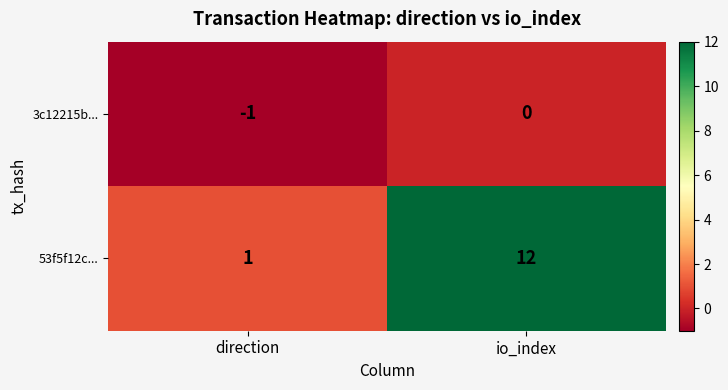

Which series changed the most between direction and io_index?

53f5f12c...